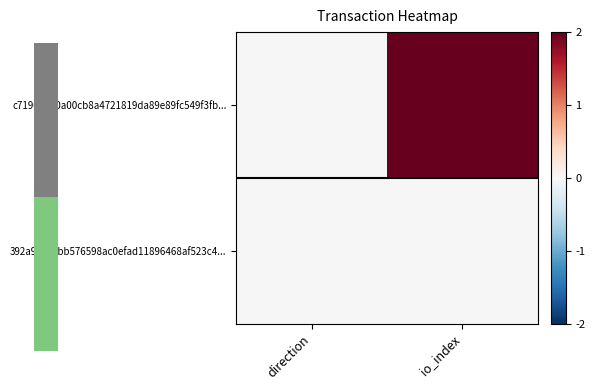

Which series has the largest range (max minus min)?

c71903a40a00cb8a4721819da89e89fc549f3fb...